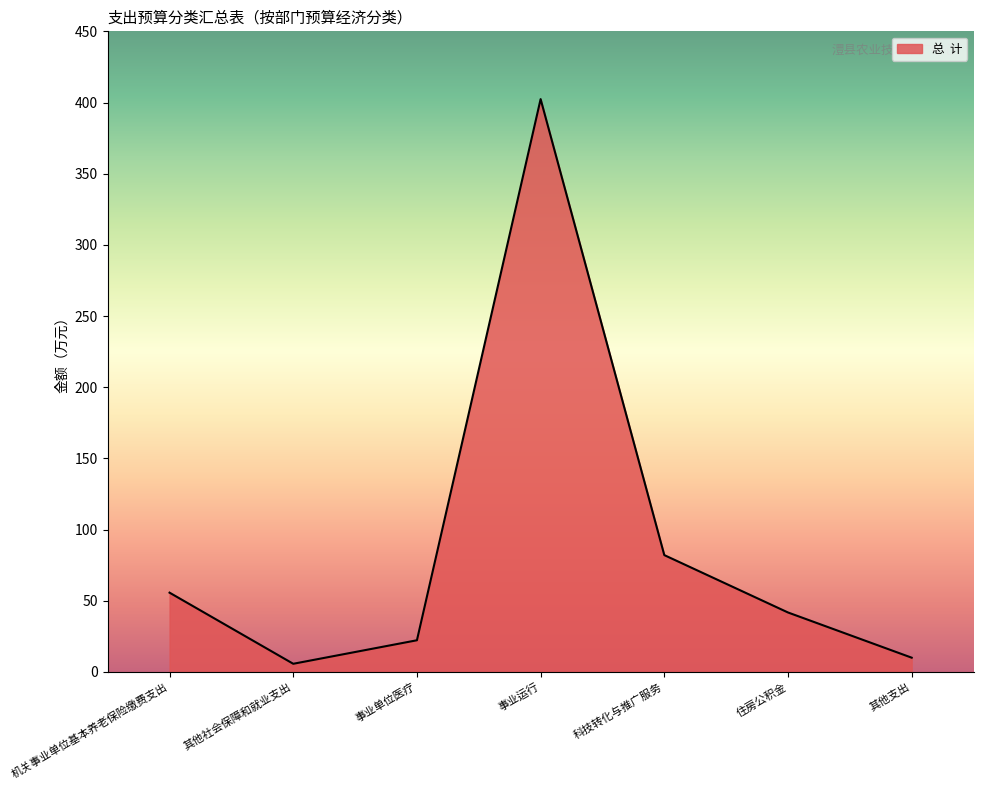

What is the average value?

88.5